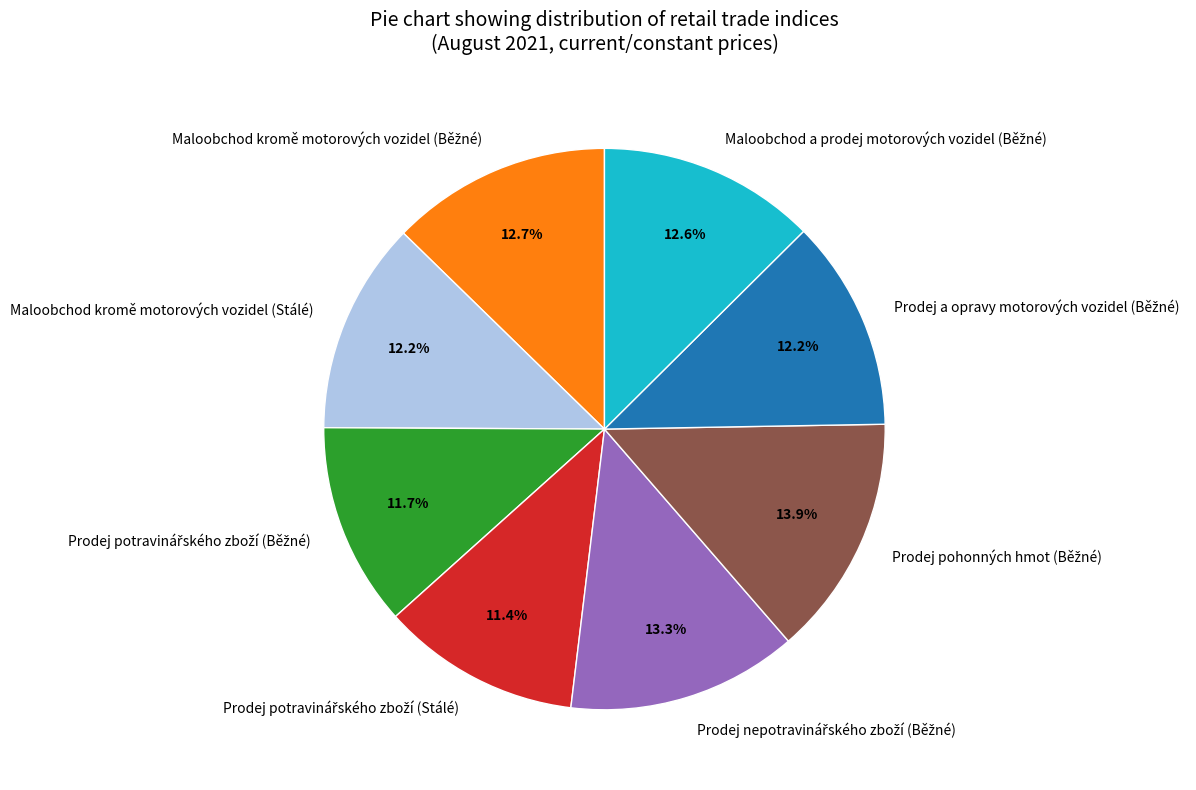

How much of the chart is everything except Maloobchod kromě motorových vozidel (Stálé)?

87.8%